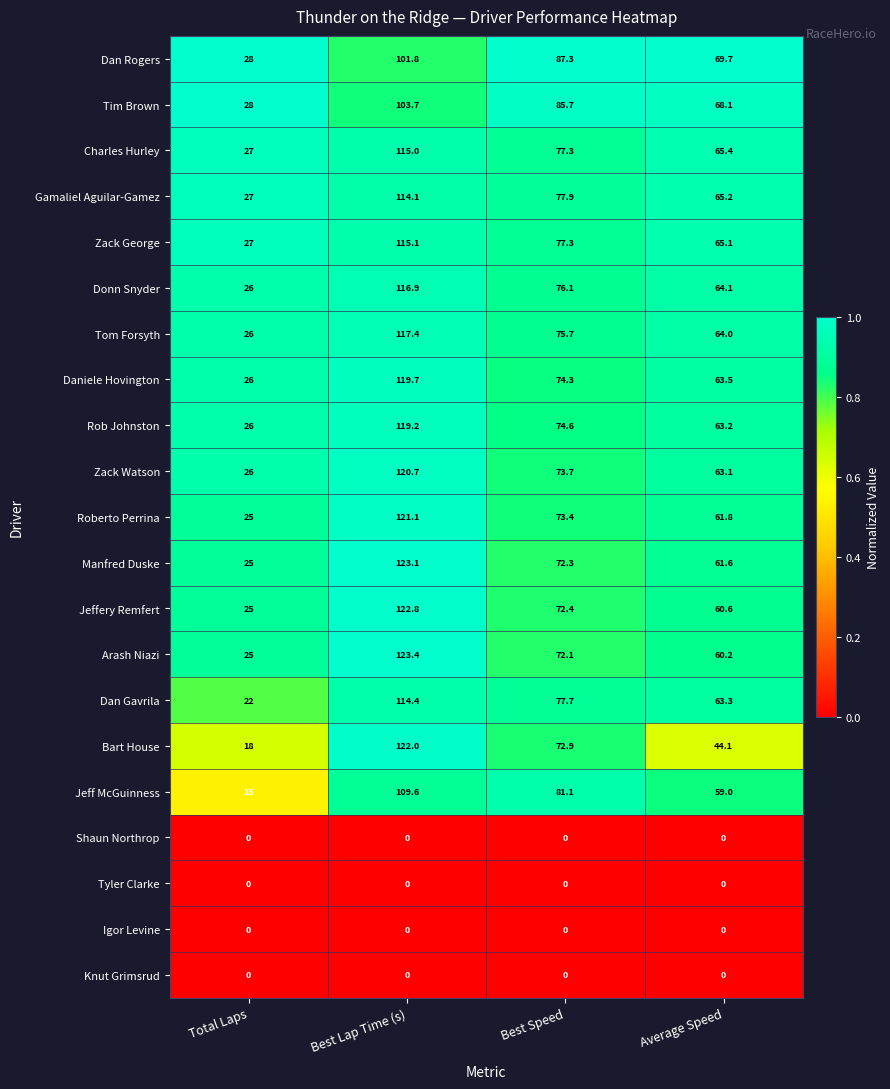

Which category has the lowest value in the Tim Brown series?

Total Laps